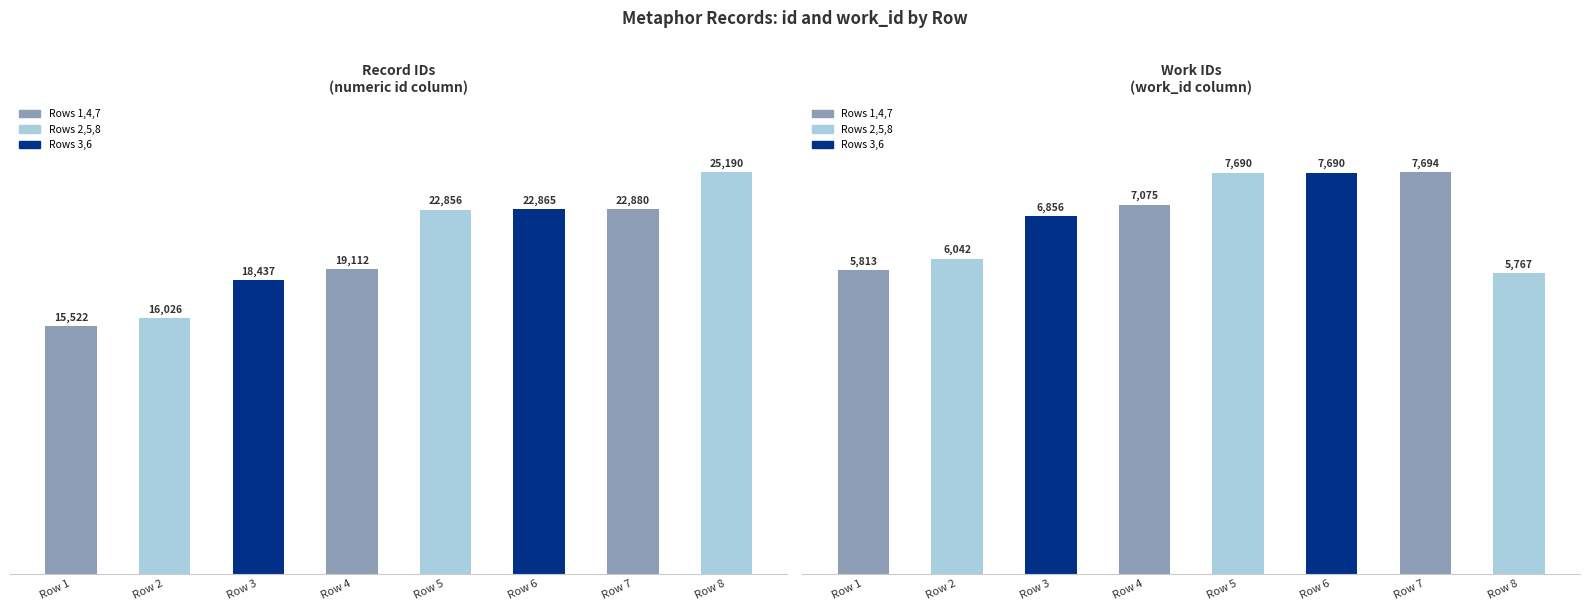

At which category does the chart reach its minimum across all series?

Row 8